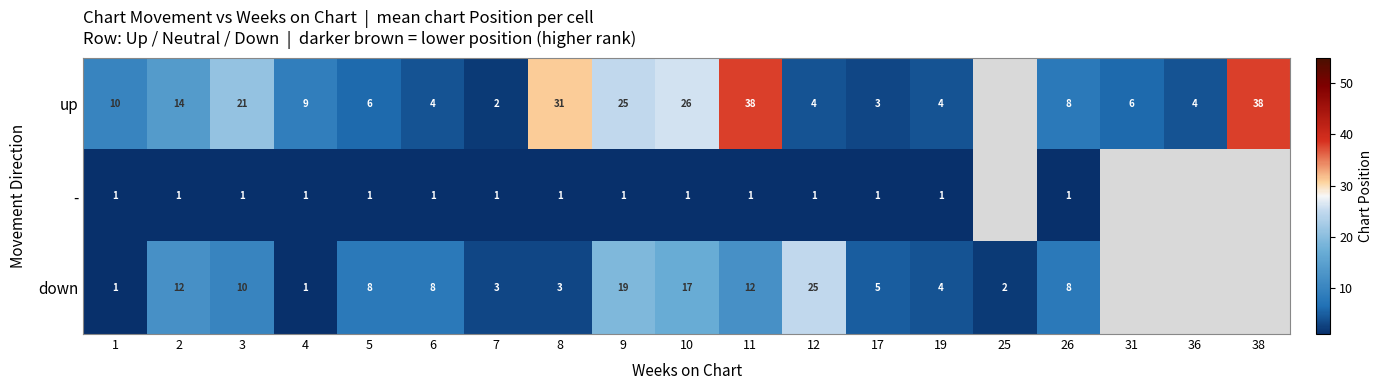

Between 36 and 12, which is larger?

36